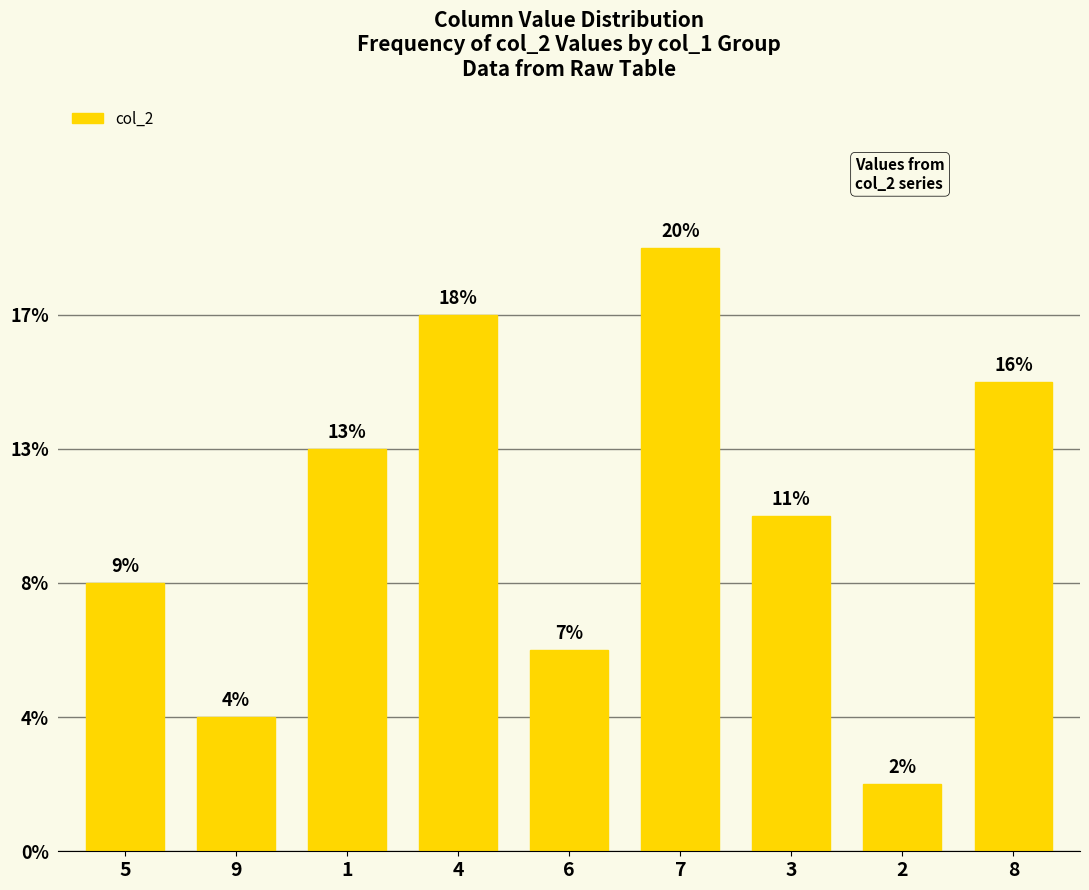

What is the label of the 3rd bar from the left?

1